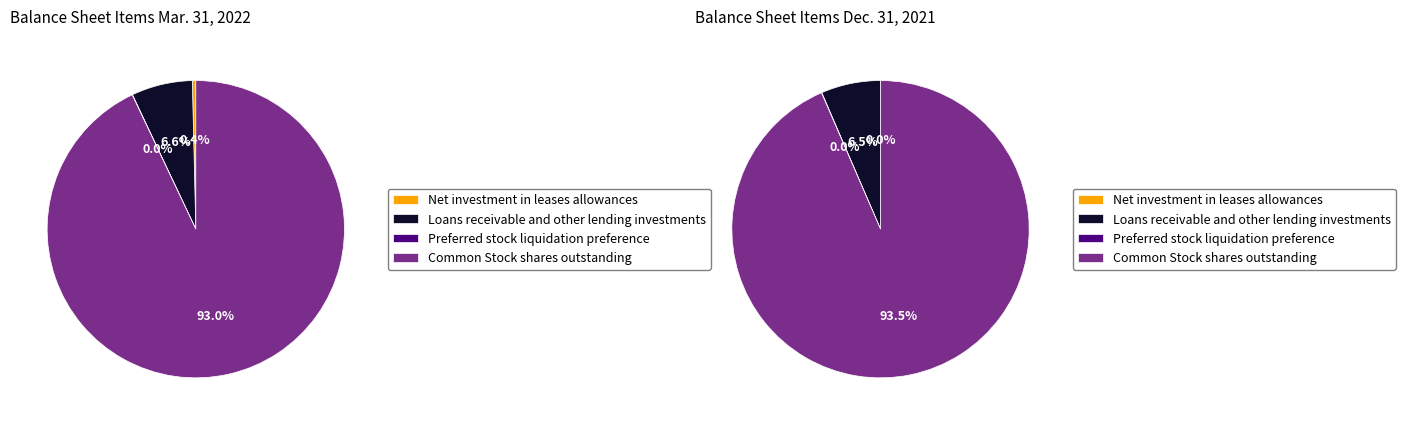

Does any single category account for the majority?

Yes